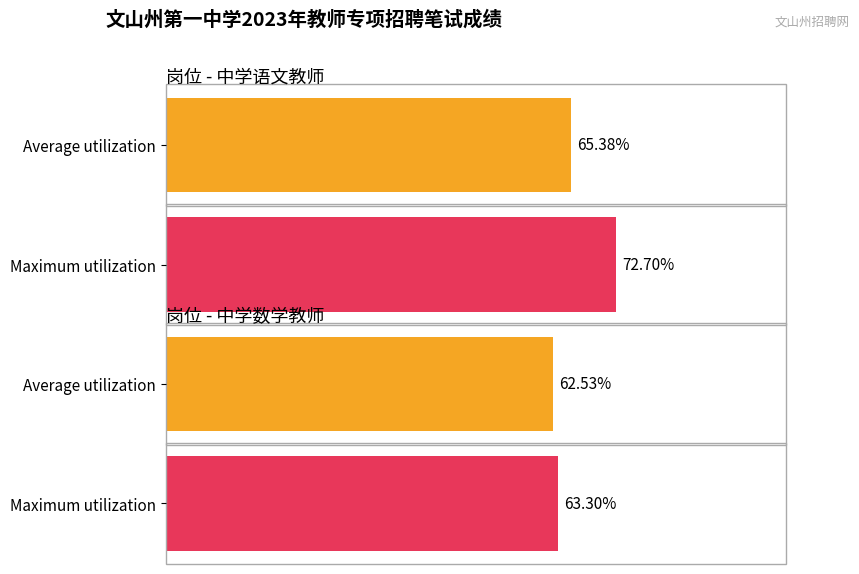

Where does the 中学数学教师 series first go above 62?

1